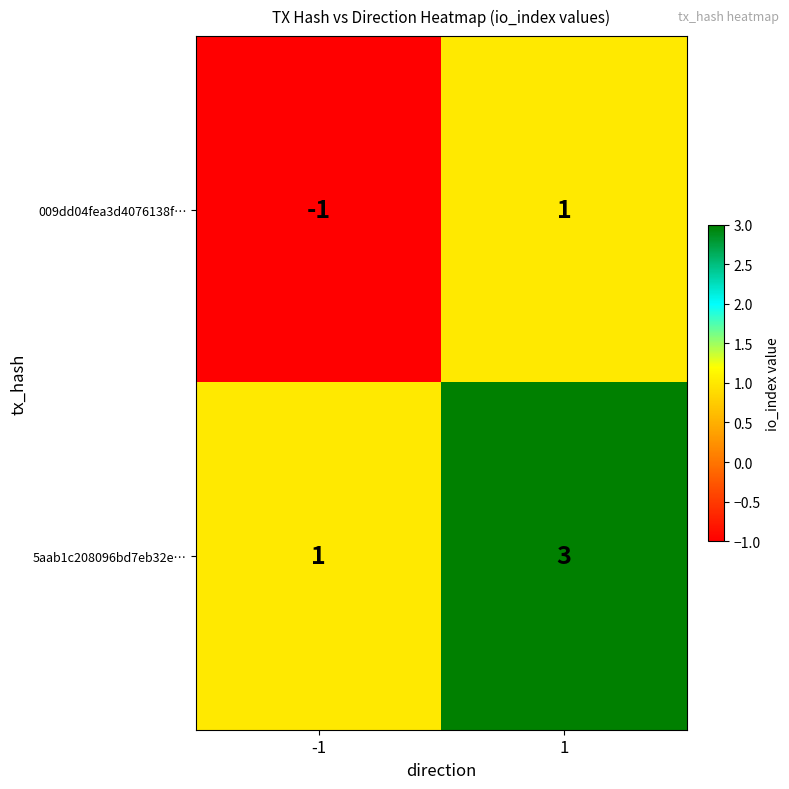

List the series in order of their overall mean, highest first.

5aab1c208096bd7eb32e…, 009dd04fea3d4076138f…